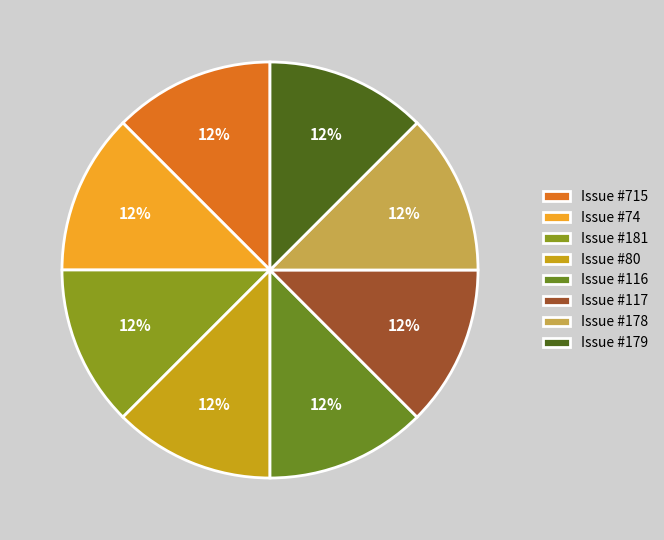

Is there any slice that represents more than half of the pie?

No